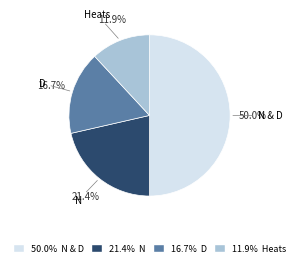

How many segments does this pie chart have?

4